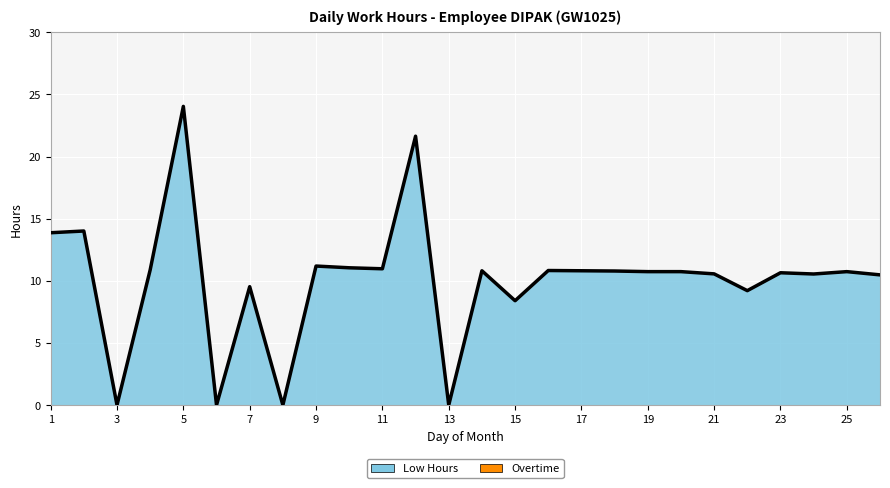

What is the sum of all values?

262.5